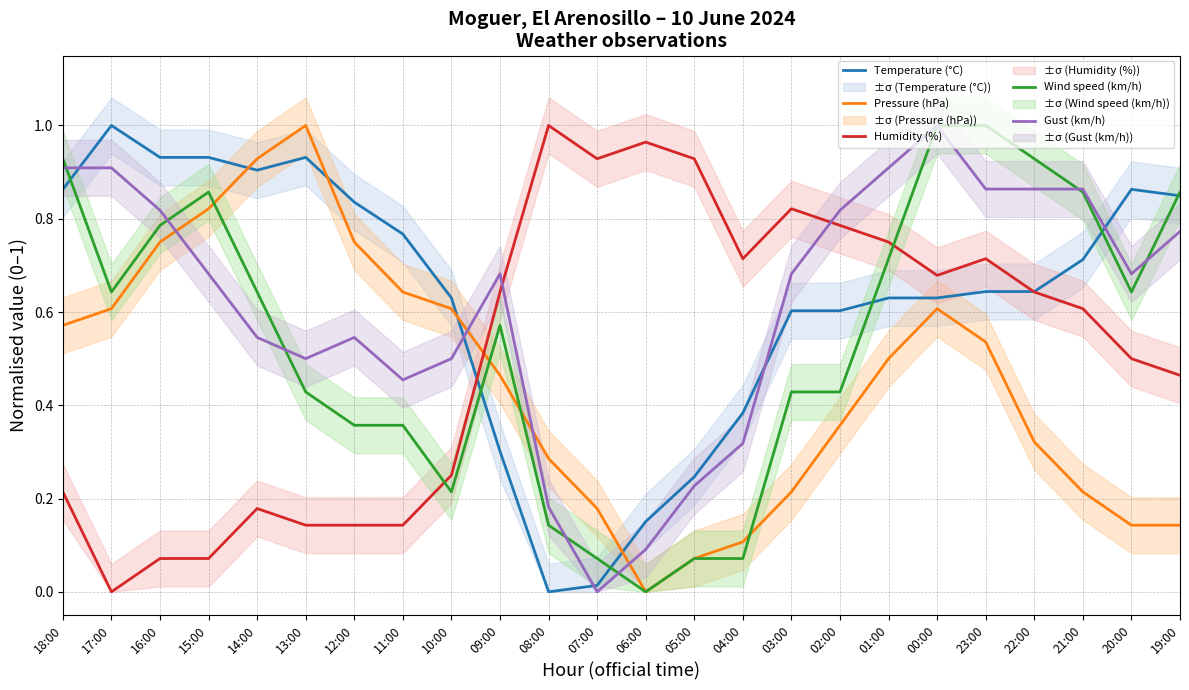

At which category does Gust (km/h) reach its first local valley?

13:00